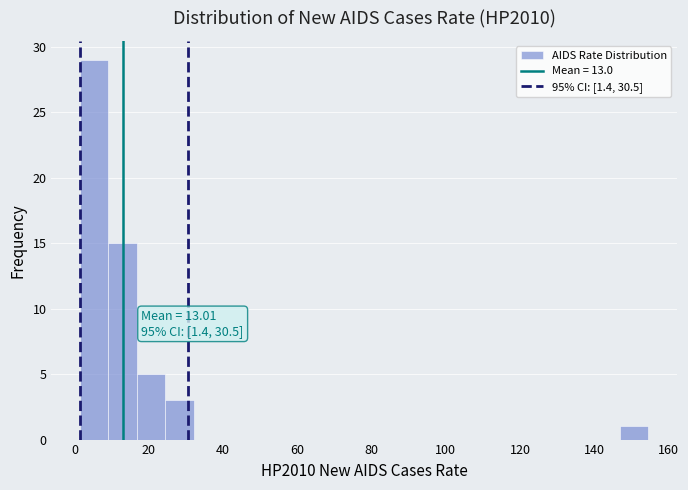

Read against the x-axis, roughly where is the centre of the tallest bar?

6